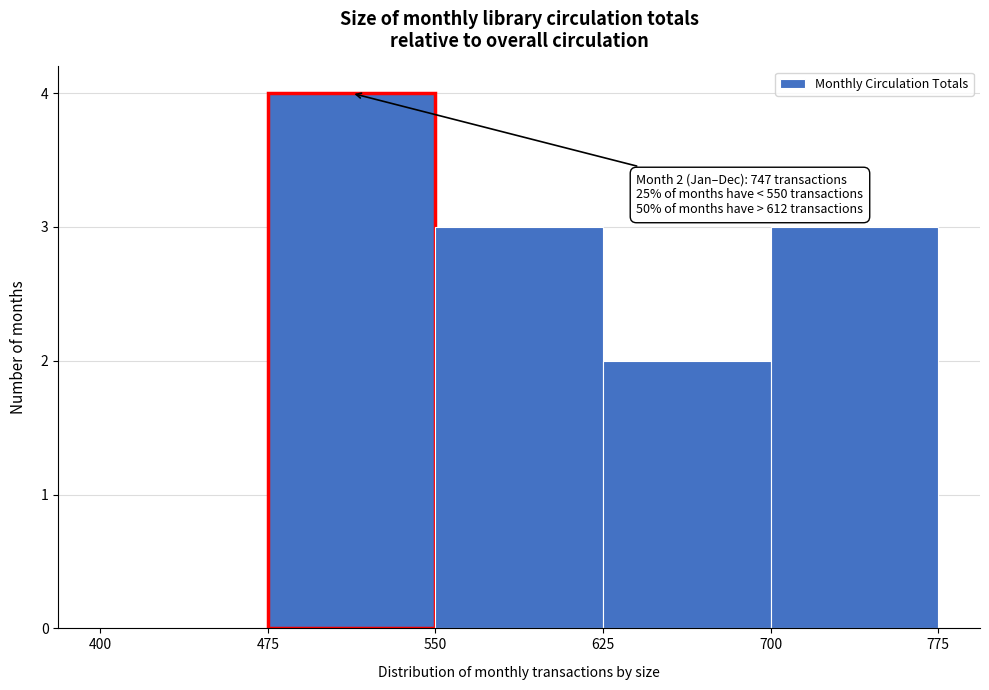

Over which range of the x-axis is the bar tallest?

475 to 550